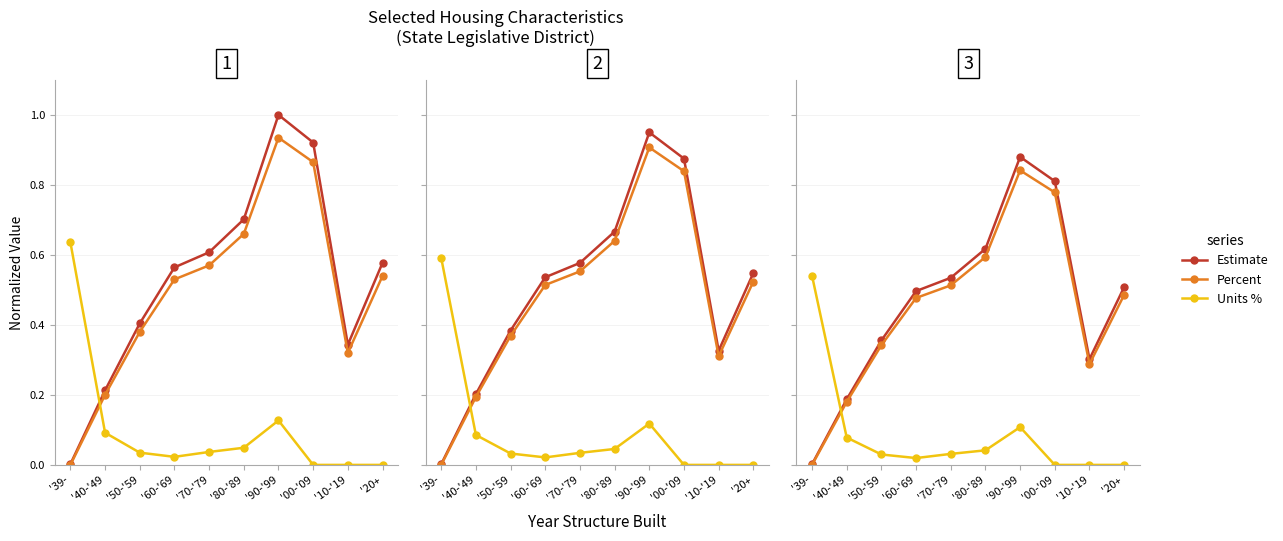

True or false: Estimate and Percent cross at least once.

False